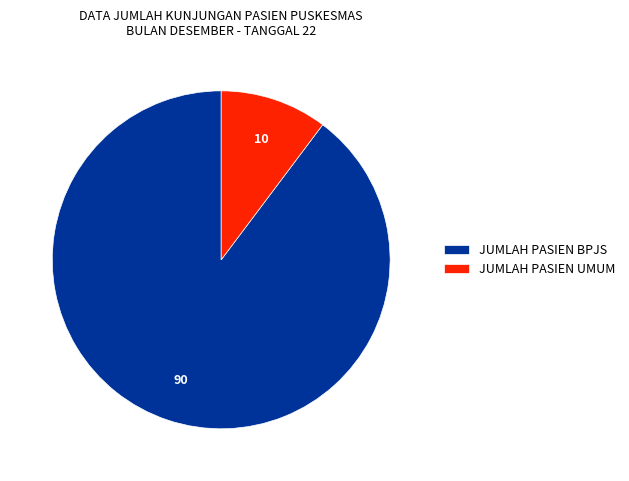

Which has a higher value, JUMLAH PASIEN UMUM or JUMLAH PASIEN BPJS?

JUMLAH PASIEN BPJS